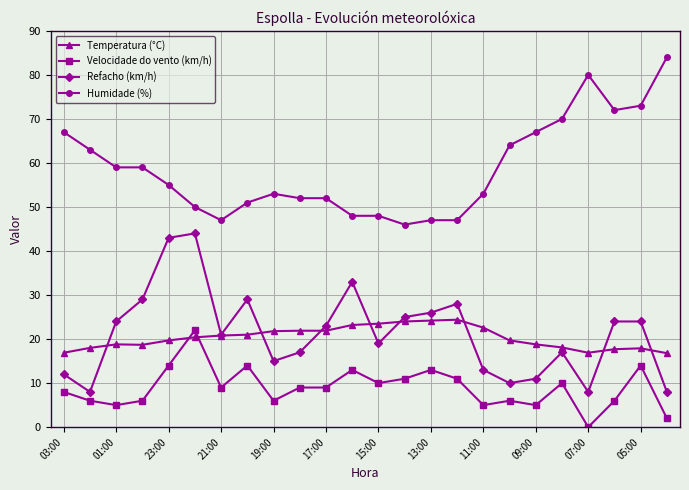

True or false: Velocidade do vento (km/h) and Refacho (km/h) cross at least once.

False